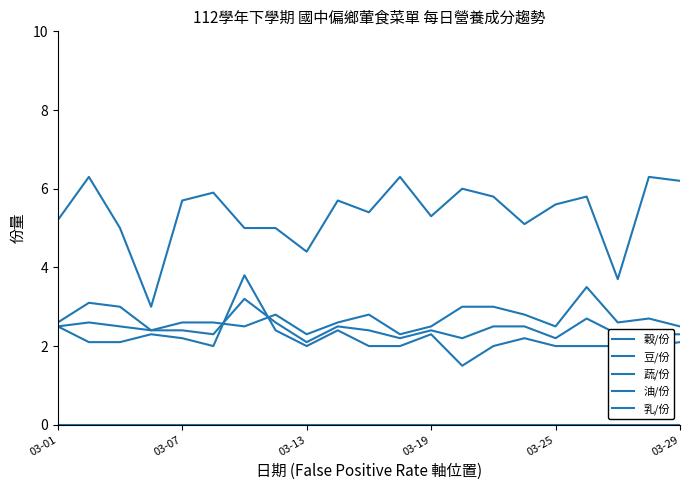

How many lines are shown in the chart?

5